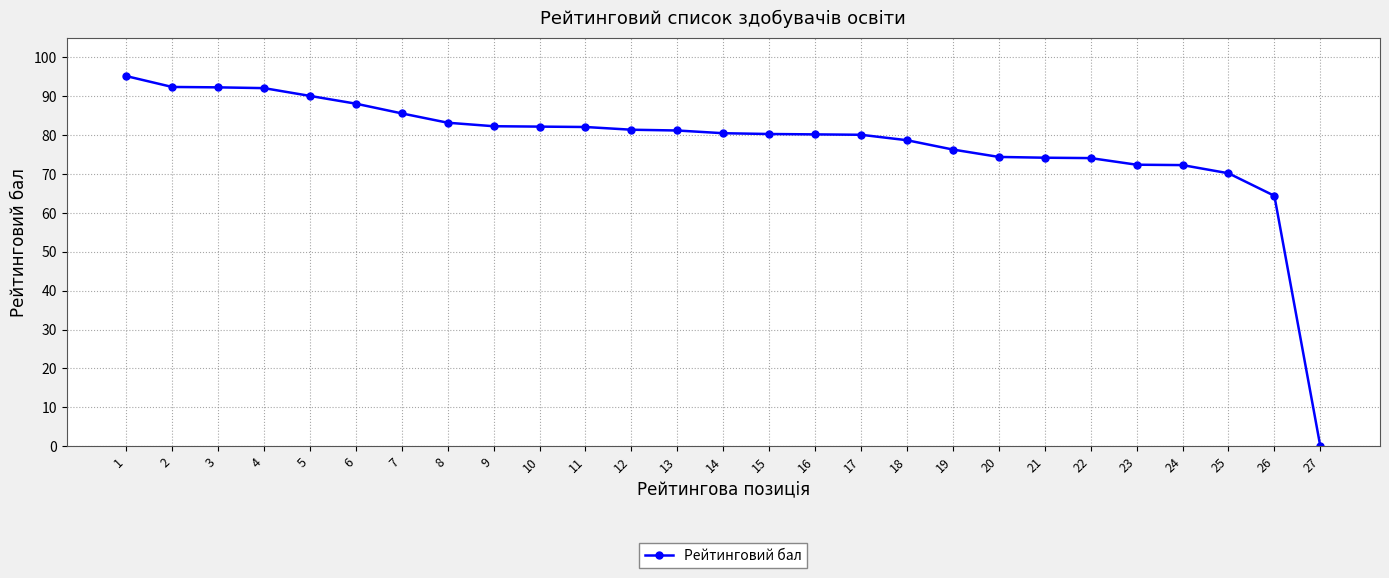

What is the difference between the values at 11 and 22?

8.0